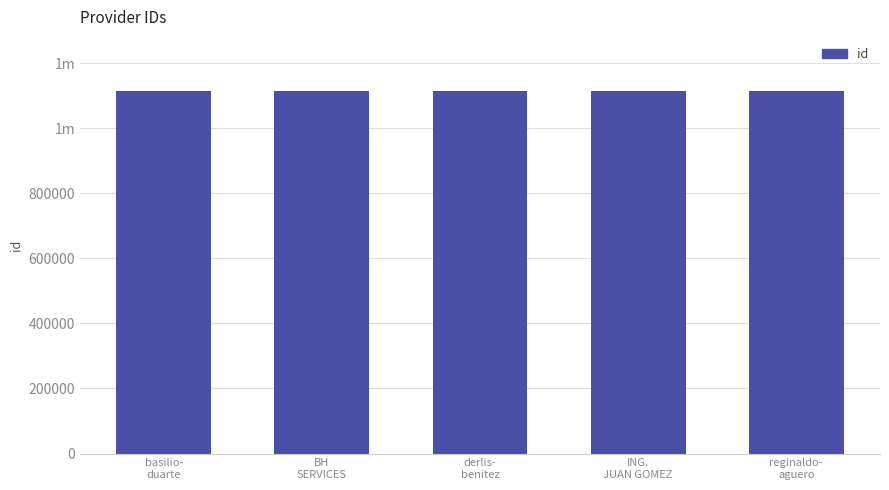

What is the value of the 4th bar from the left?

1113709